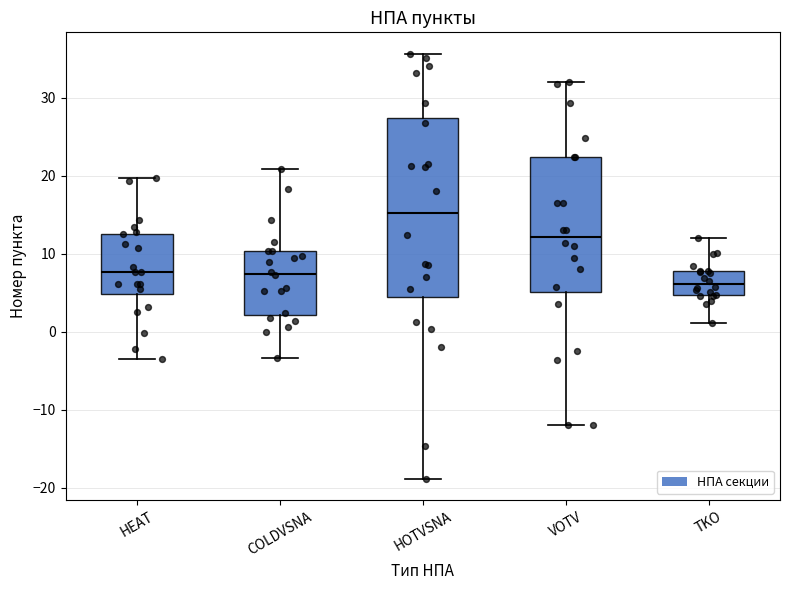

Which box has the highest median line?

HOTVSNA